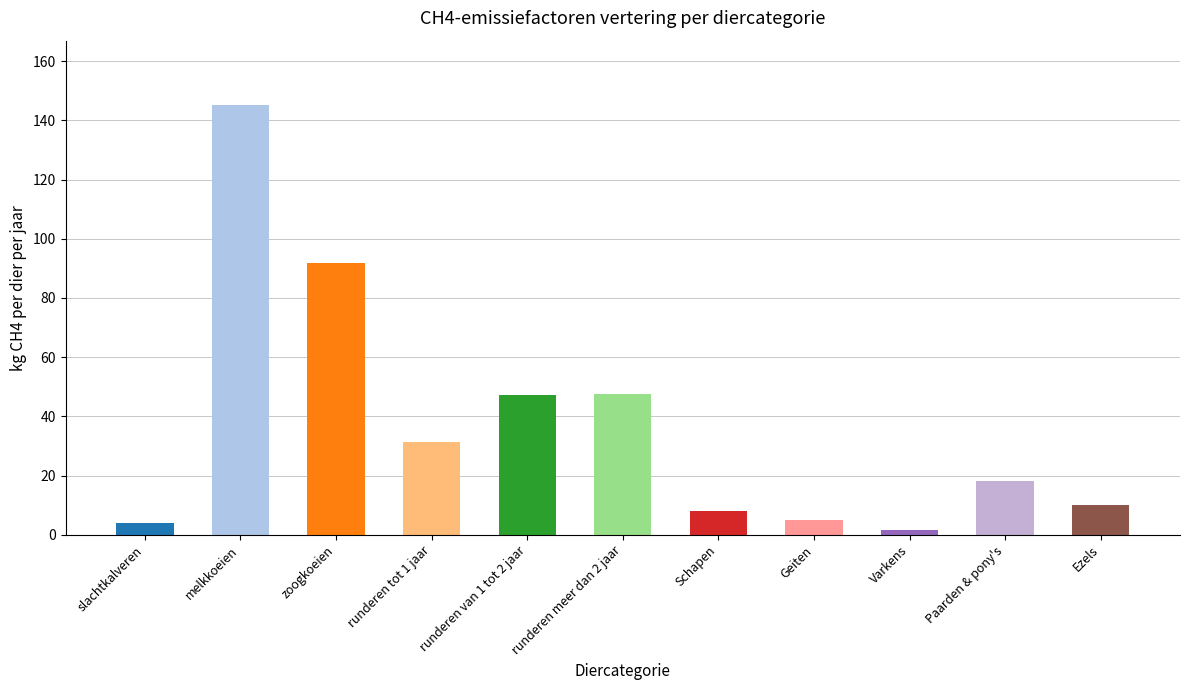

Are the bars horizontal?

No